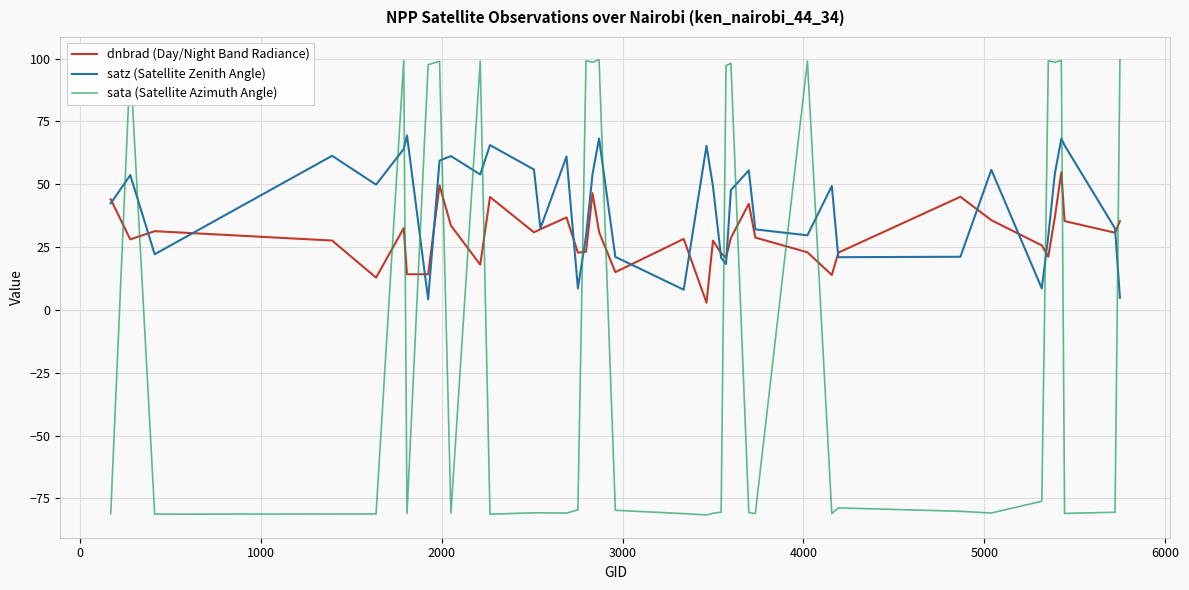

How many intersections are there between dnbrad (Day/Night Band Radiance) and sata (Satellite Azimuth Angle)?

17